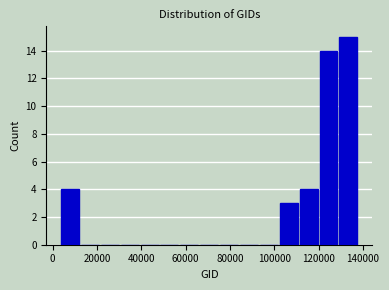

Over which range of the x-axis is the bar tallest?

128000 to 138000